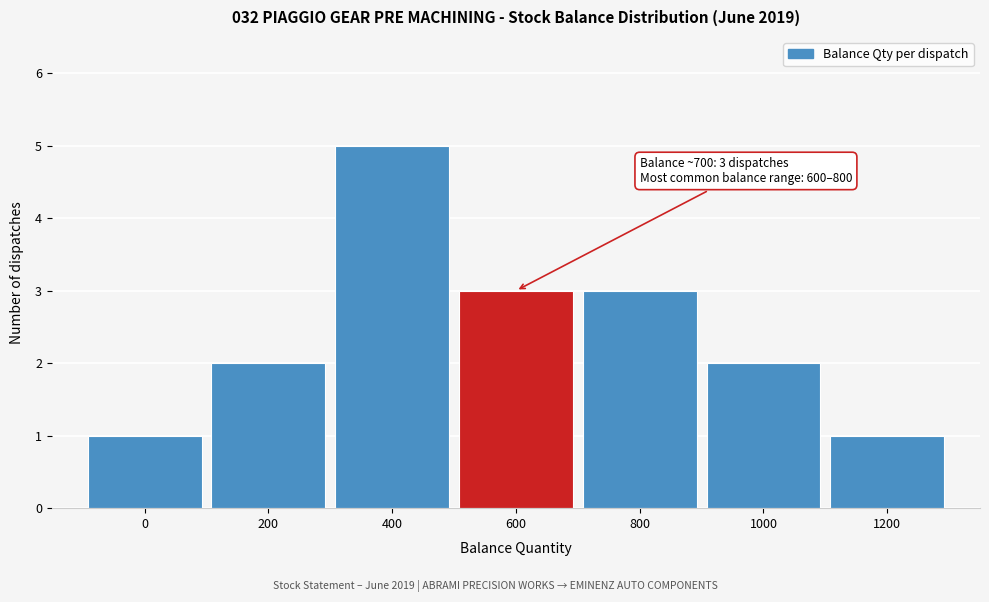

Reading right to left, what are all the values shown in this chart?

1200=1	1000=2	800=3	600=3	400=5	200=2	0=1